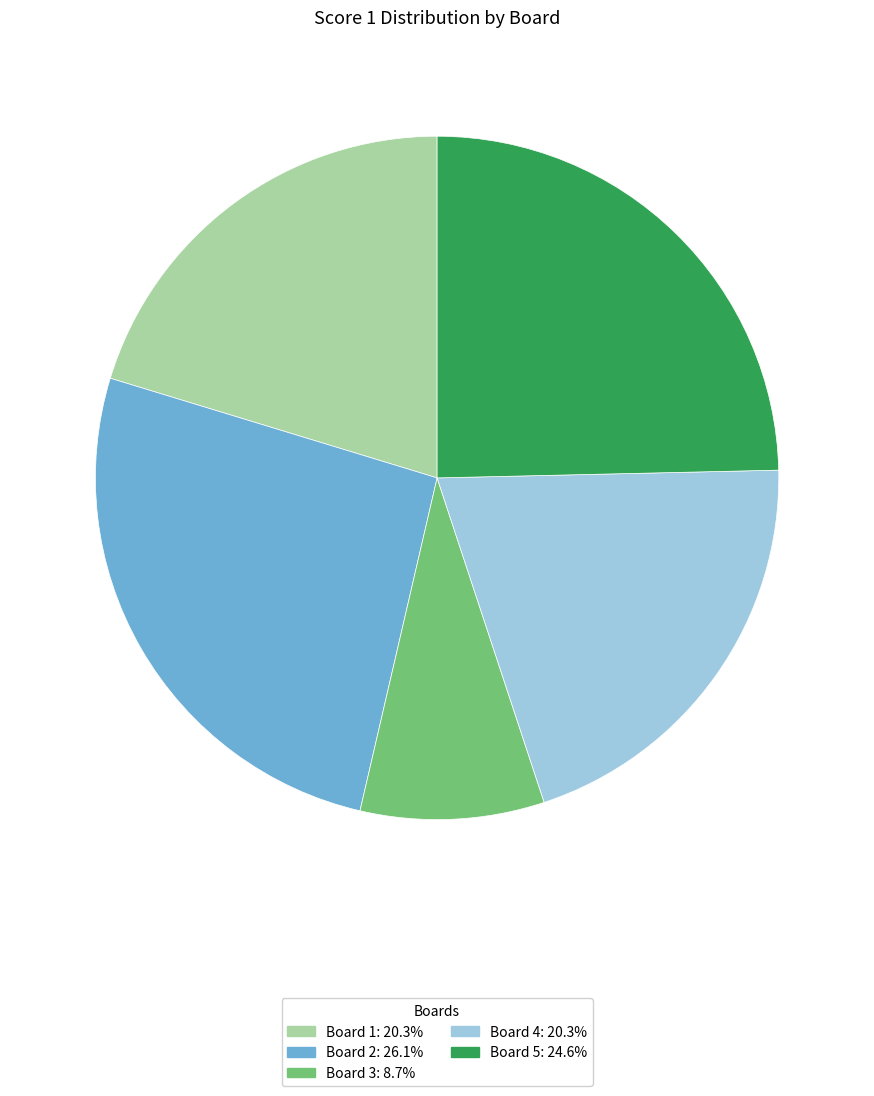

The Board 4 slice represents 15% of the pie. True or false?

False